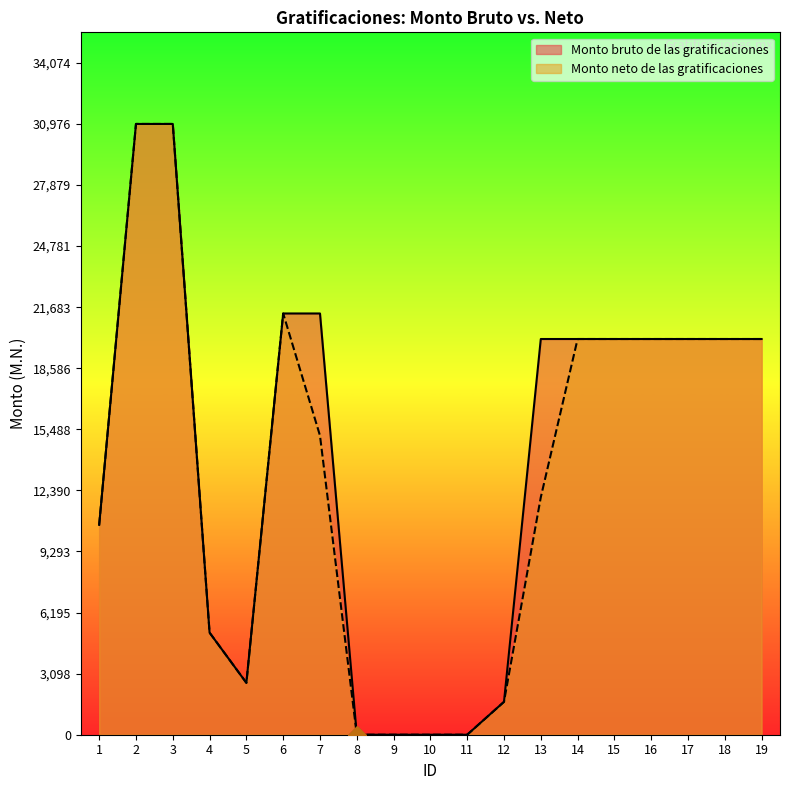

At which category is the sum across all series the highest?

2